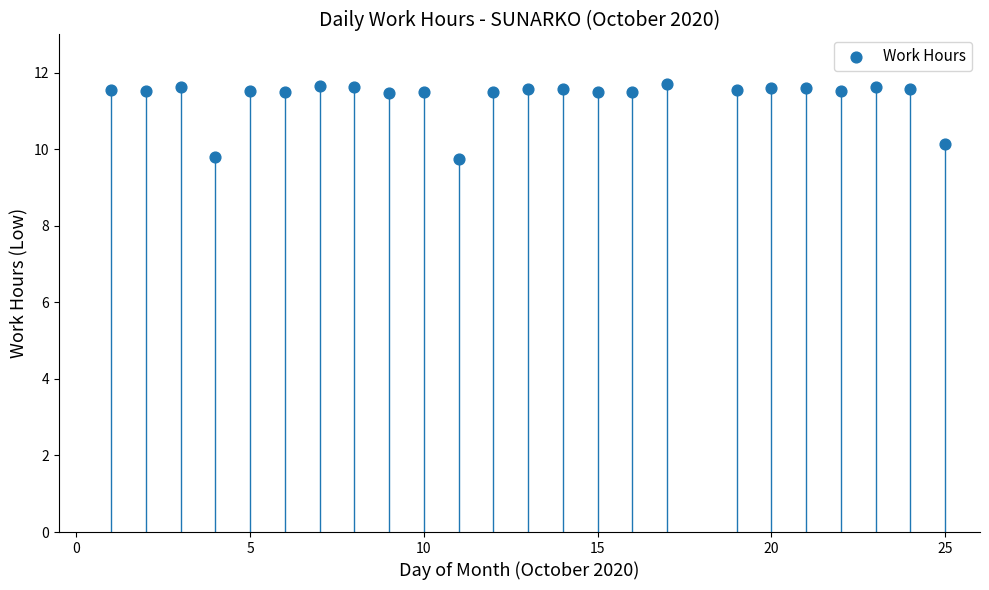

What is the range of X values (max minus min)?

24.0